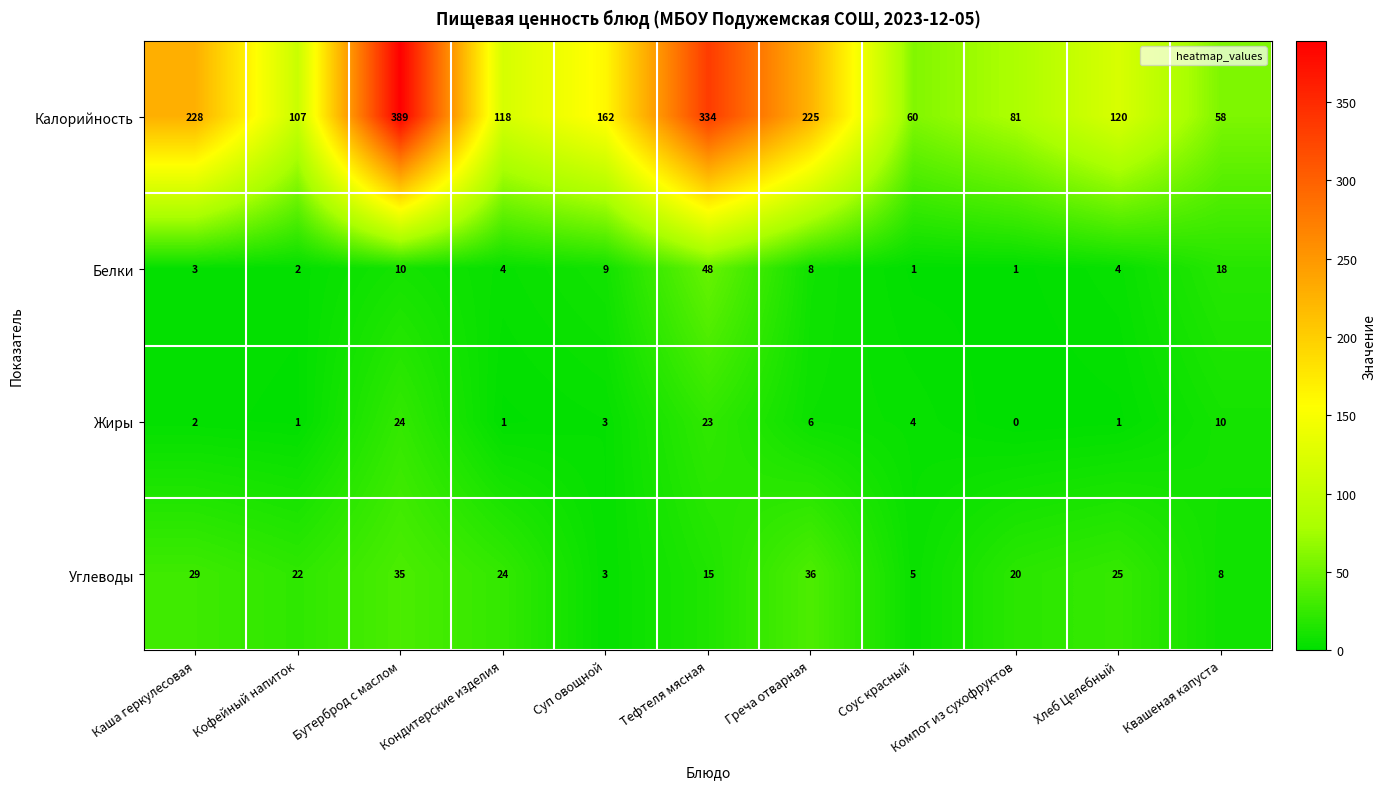

At which category does the chart reach its minimum across all series?

Компот из сухофруктов